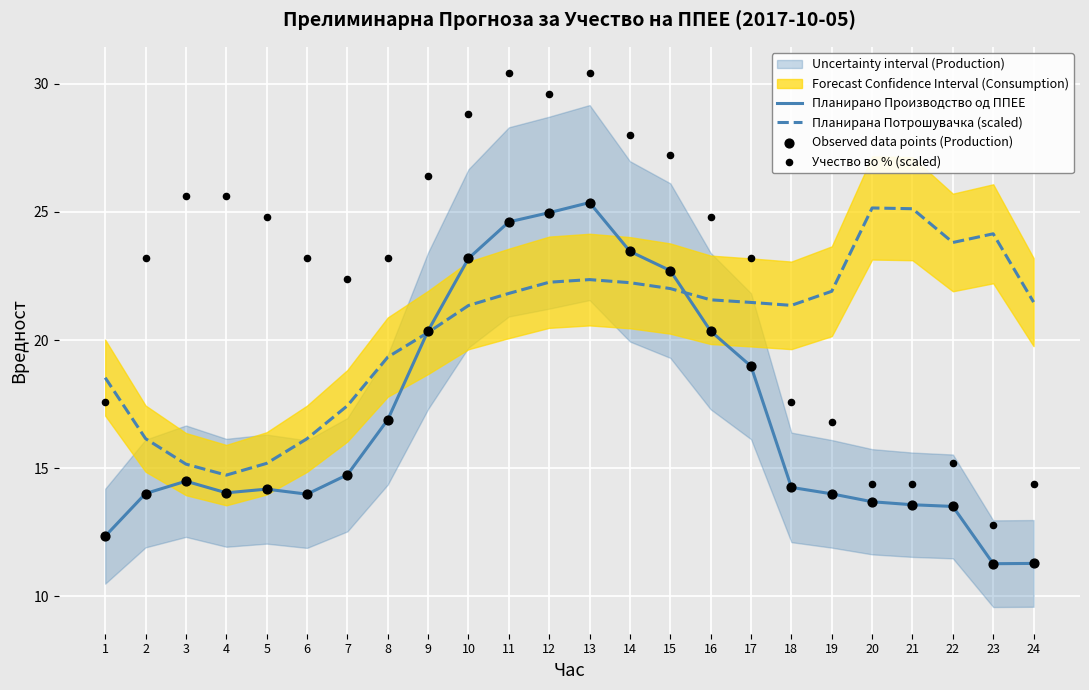

Which series has the largest total across all categories?

Учество во % (scaled)